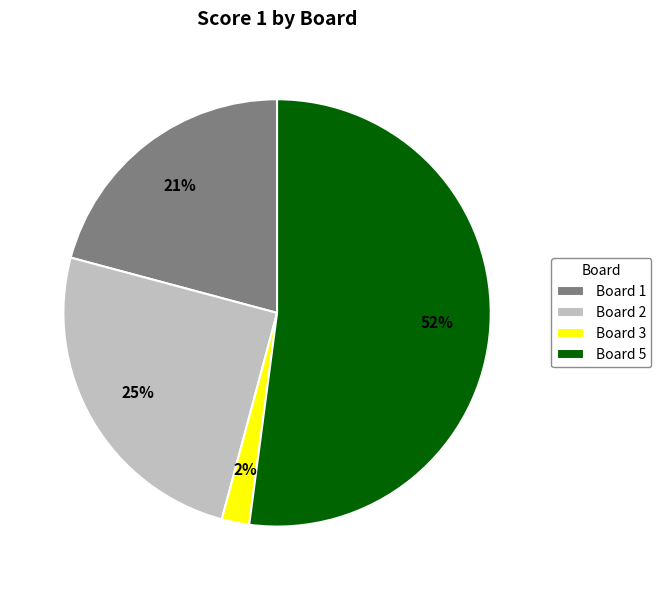

Is it true that Board 3 is 13% of the pie?

False